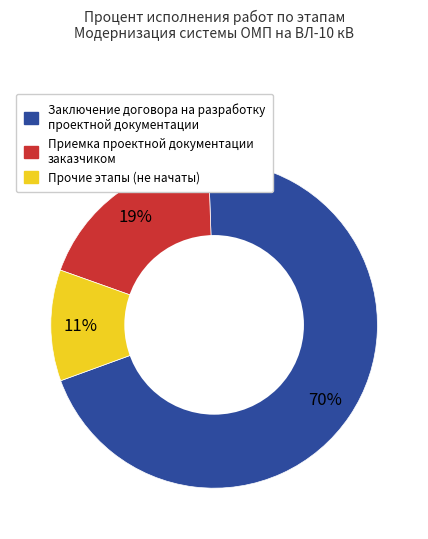

Is there a majority slice in this chart?

Yes